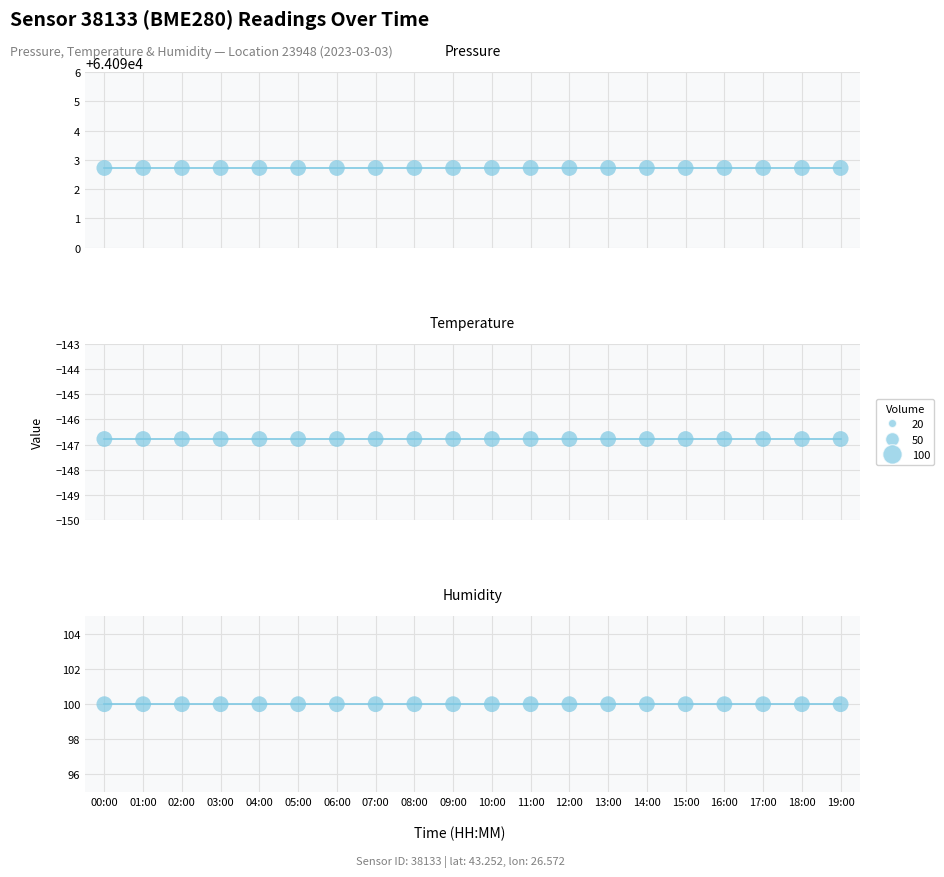

Is the value of Pressure at 05:00 greater than the value of Temperature at 09:00?

Yes